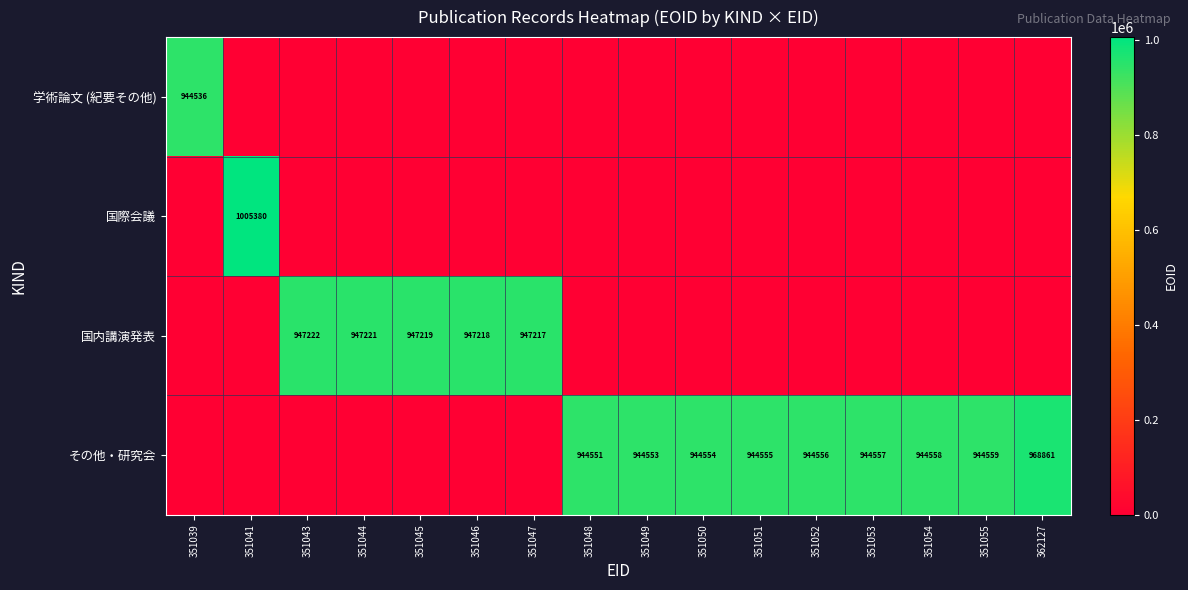

Is it true that その他・研究会 equals 944557 at 351053?

True